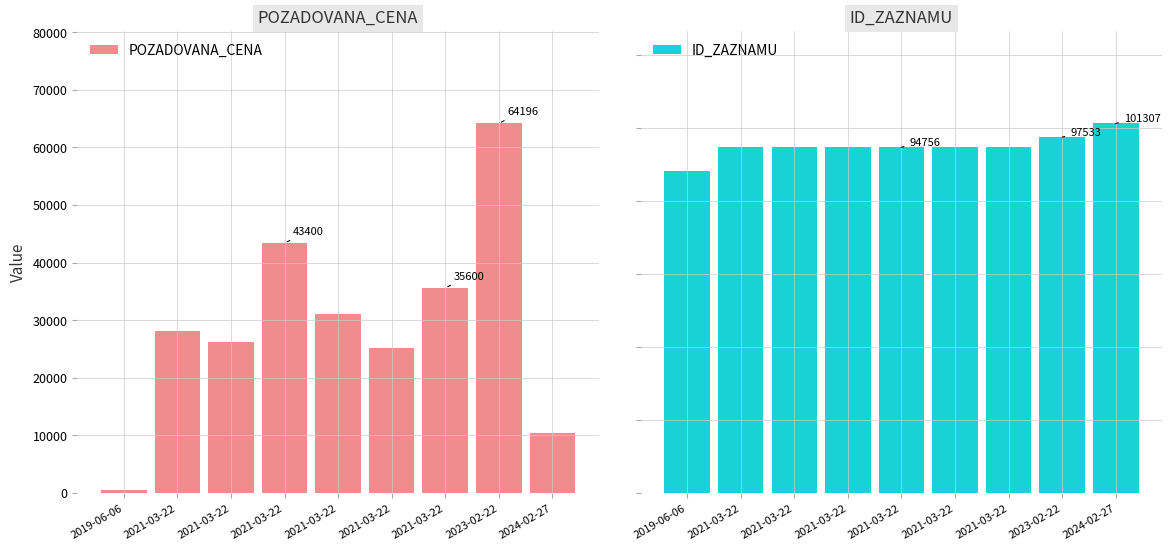

Rank the series by their average value, from lowest to highest.

POZADOVANA_CENA, ID_ZAZNAMU